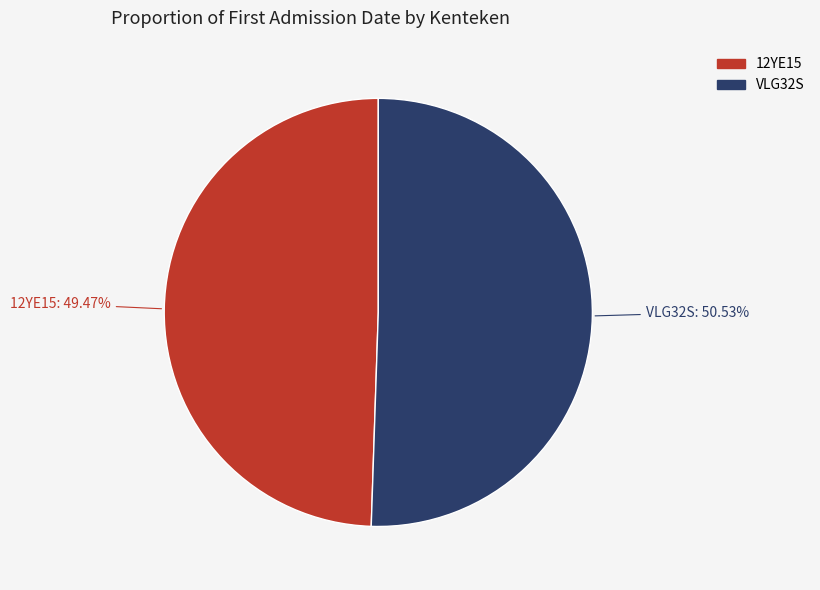

To the nearest percent, what is the average slice percentage?

50%